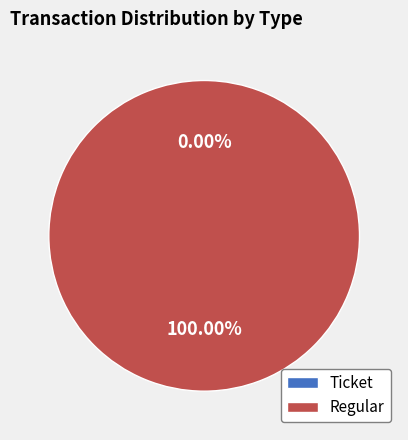

Do Ticket and Regular together represent more than half of the pie?

Yes